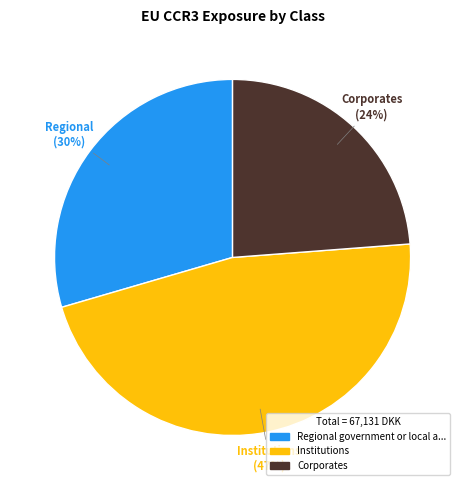

Is there a majority slice in this chart?

No